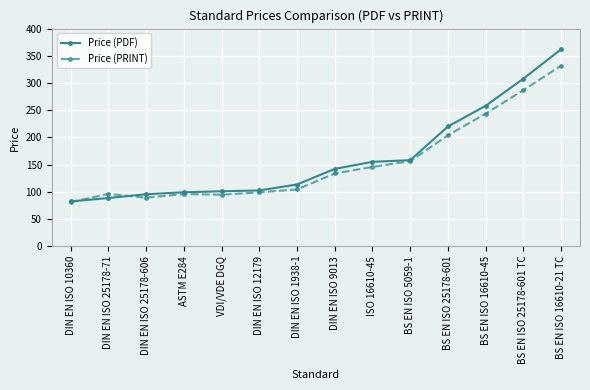

What is the total value across all series at DIN EN ISO 9013?

275.6